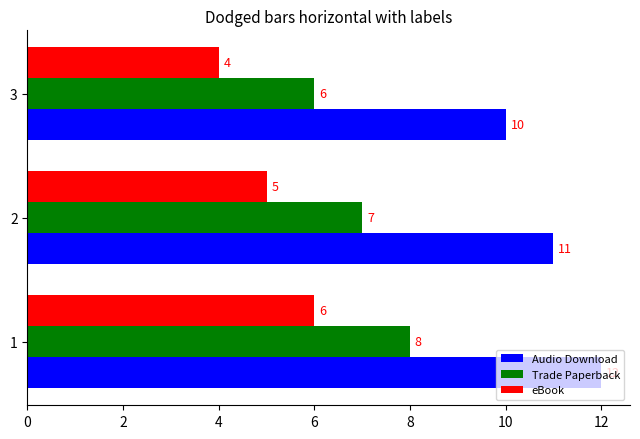

Where is Trade Paperback nearest to the value 7?

2